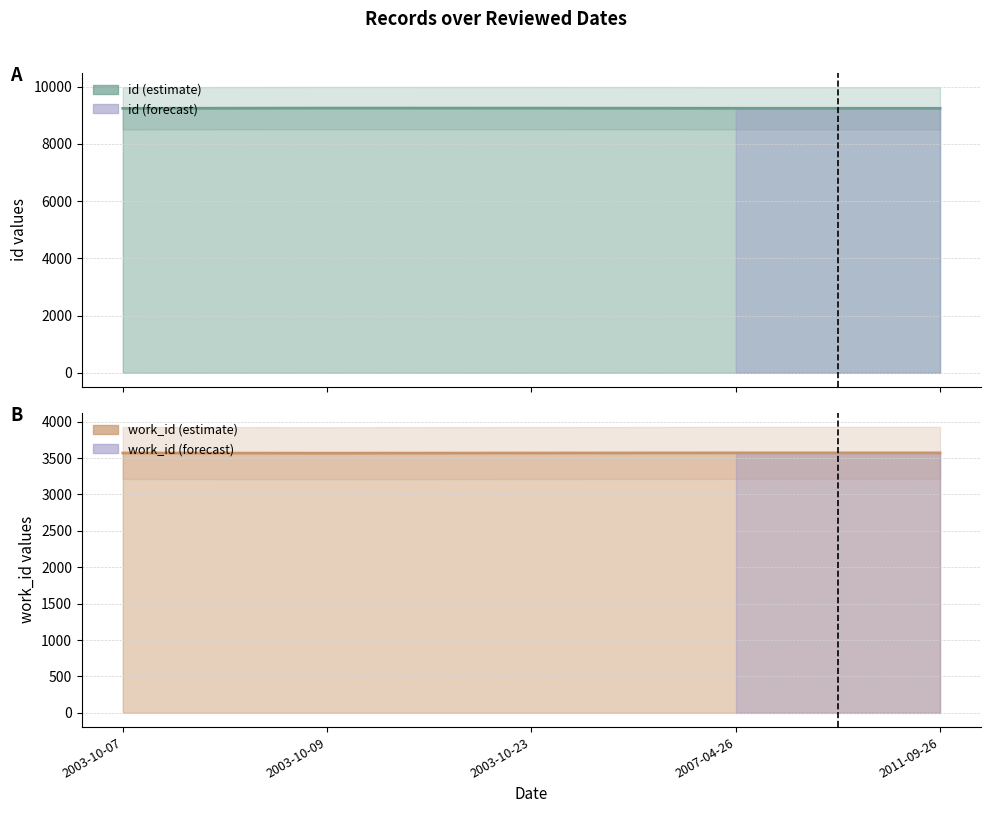

How many data points in work_id are less than 3570?

1